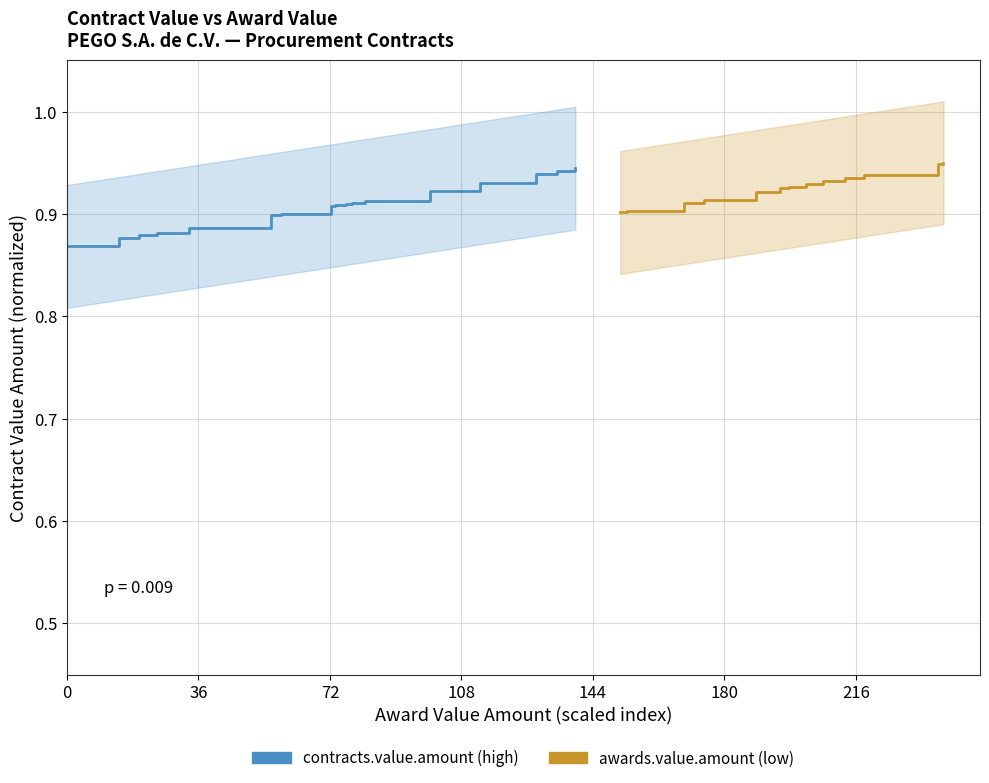

What is the smallest value displayed?

0.9